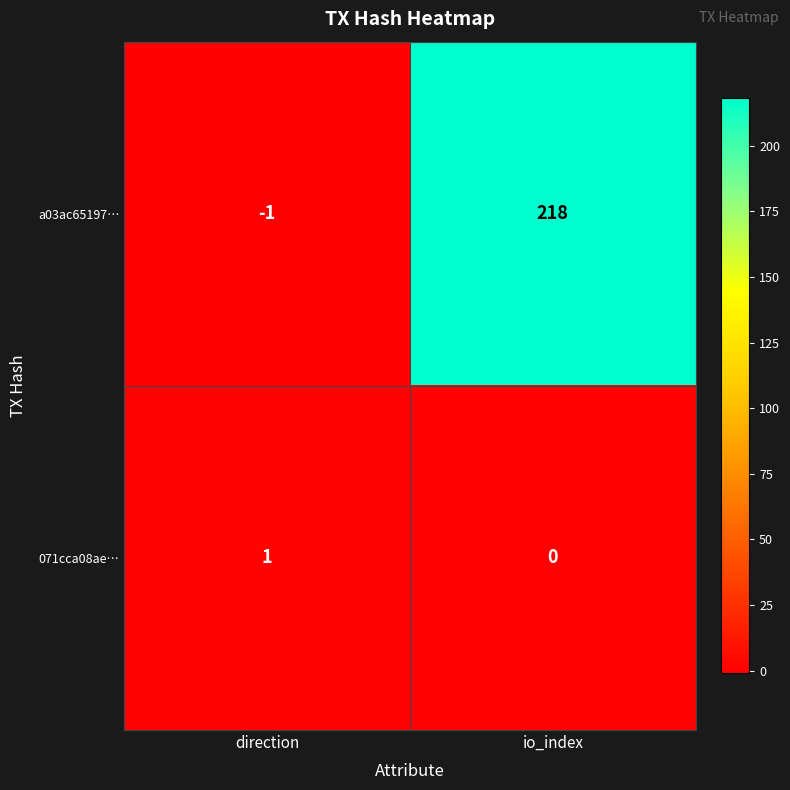

Reading left to right, list all the values displayed in this chart.

a03ac65197…: direction=-1	io_index=218
071cca08ae…: direction=1	io_index=0